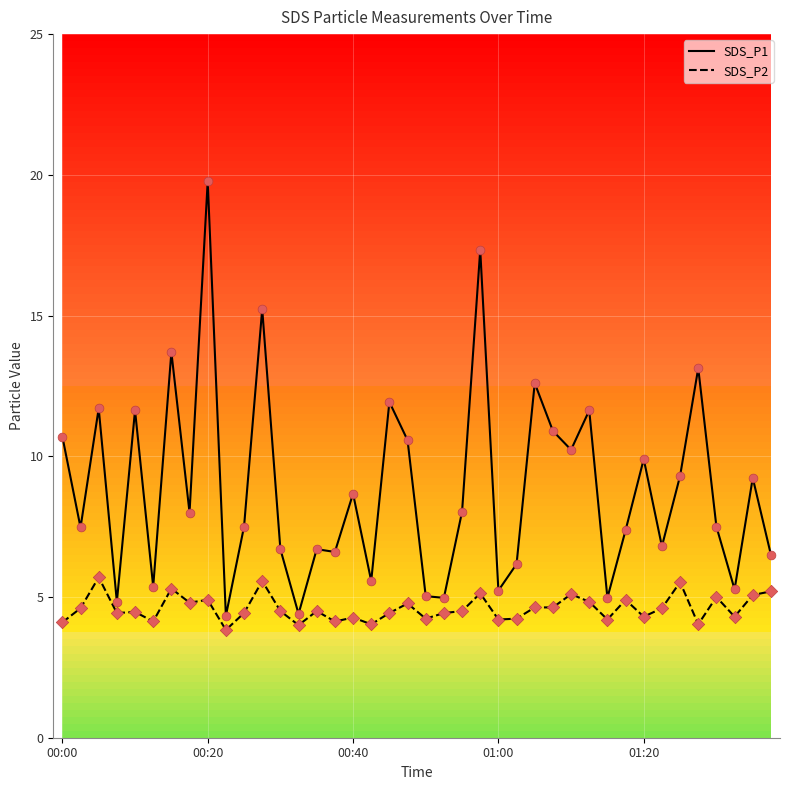

What is the lowest value of the SDS_P1 series?

4.3